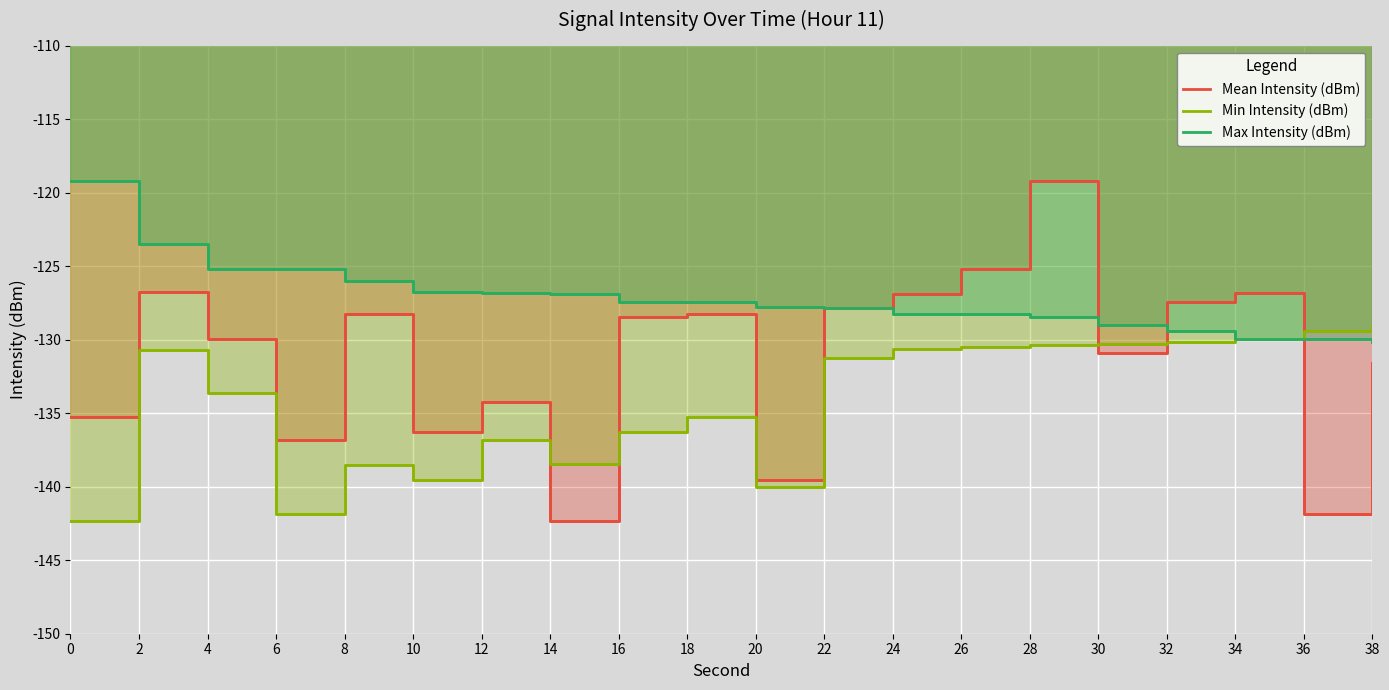

How many times do Max Intensity (dBm) and Min Intensity (dBm) cross each other?

1